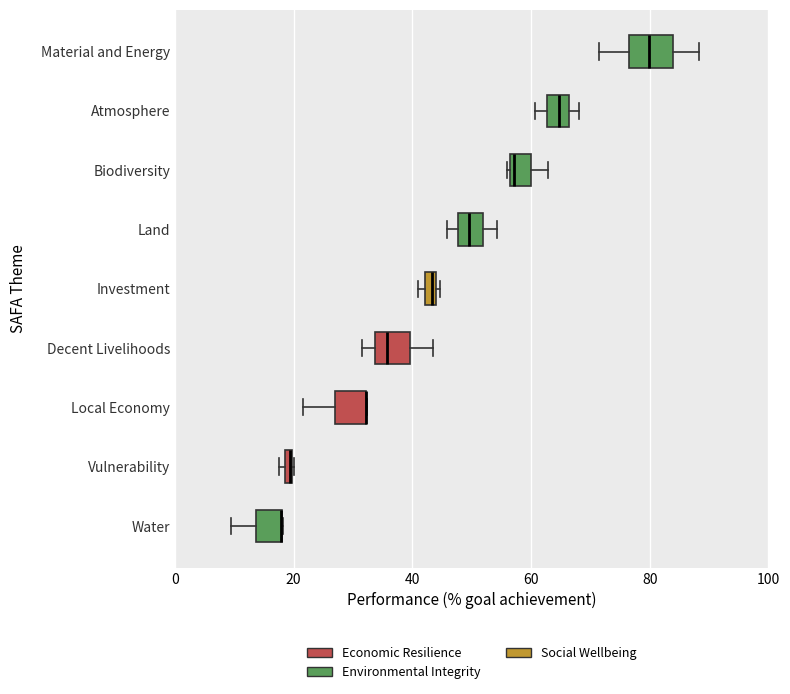

Where is the left edge of the box for Vulnerability on the x-axis? The values are not printed on the chart, so give them approximately, as read against the axis.

18